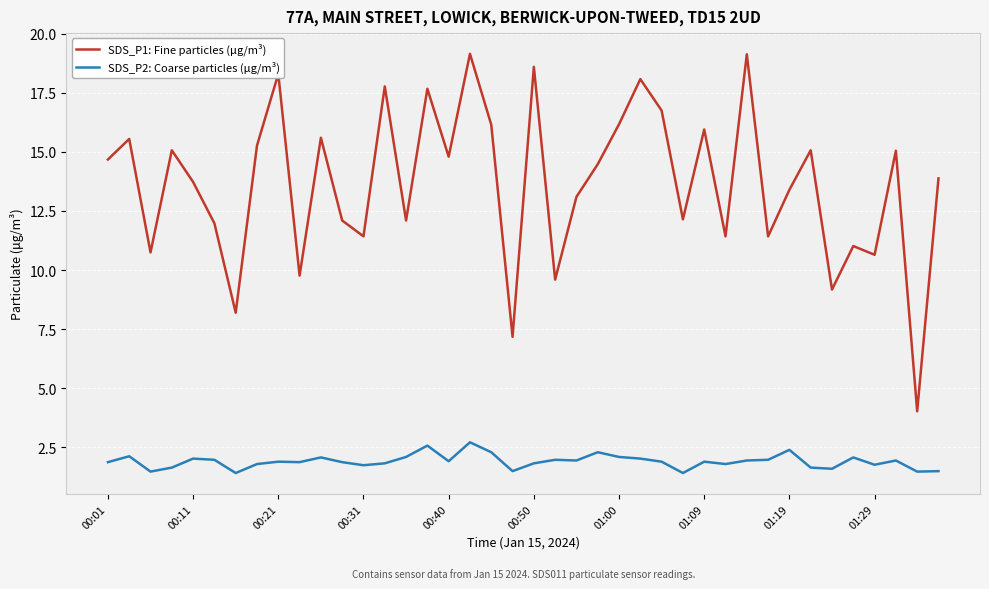

Which series has the largest total across all categories?

SDS_P1: Fine particles (μg/m³)